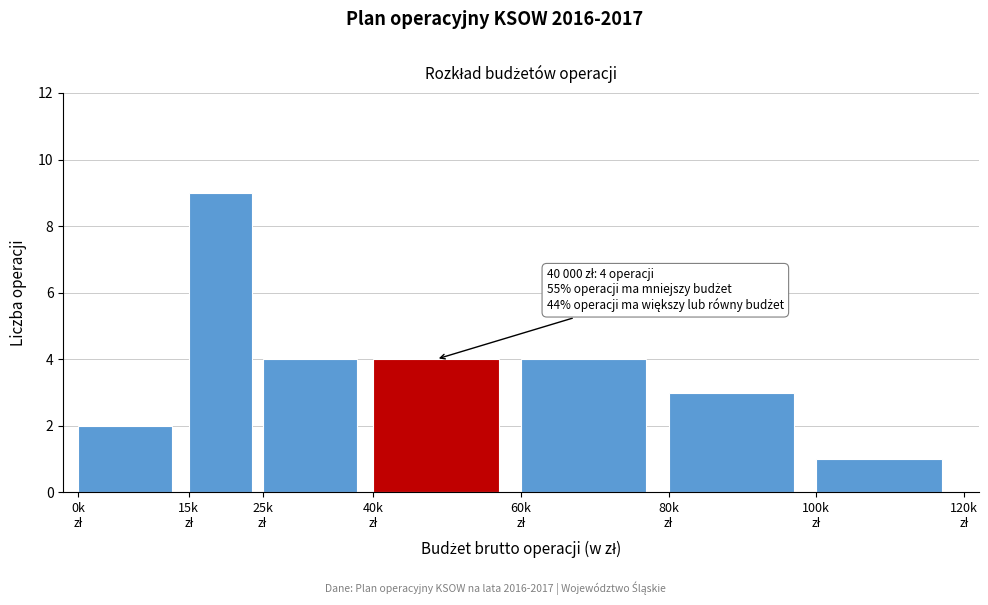

Reading left to right, extract all data points from this chart.

2	9	4	4	4	3	1